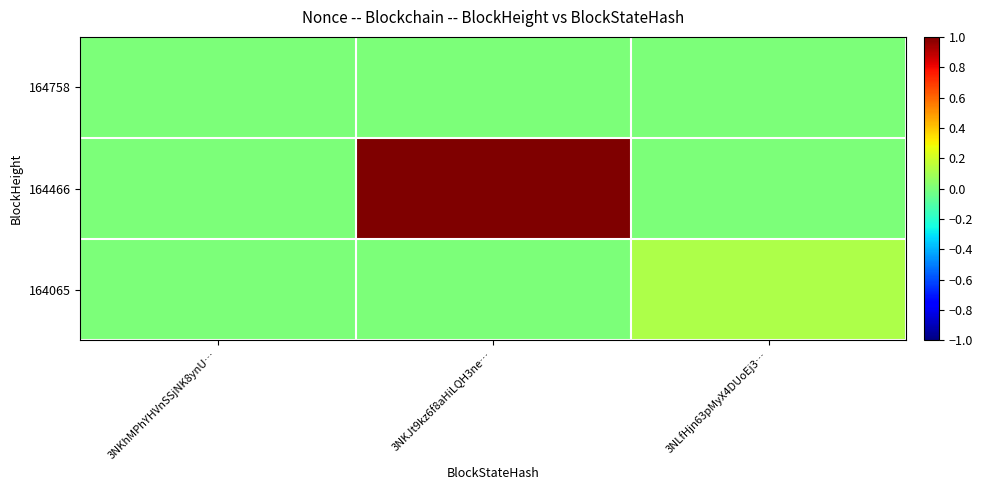

List the series in order of their peak value, lowest first.

164758, 164065, 164466